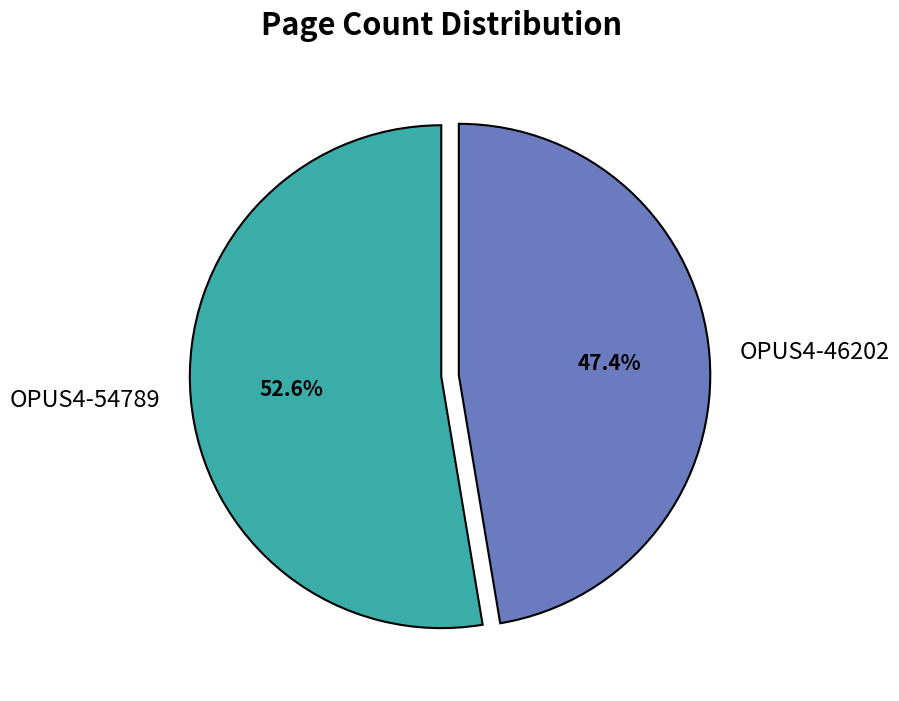

Which slice represents more than half of the pie?

OPUS4-54789